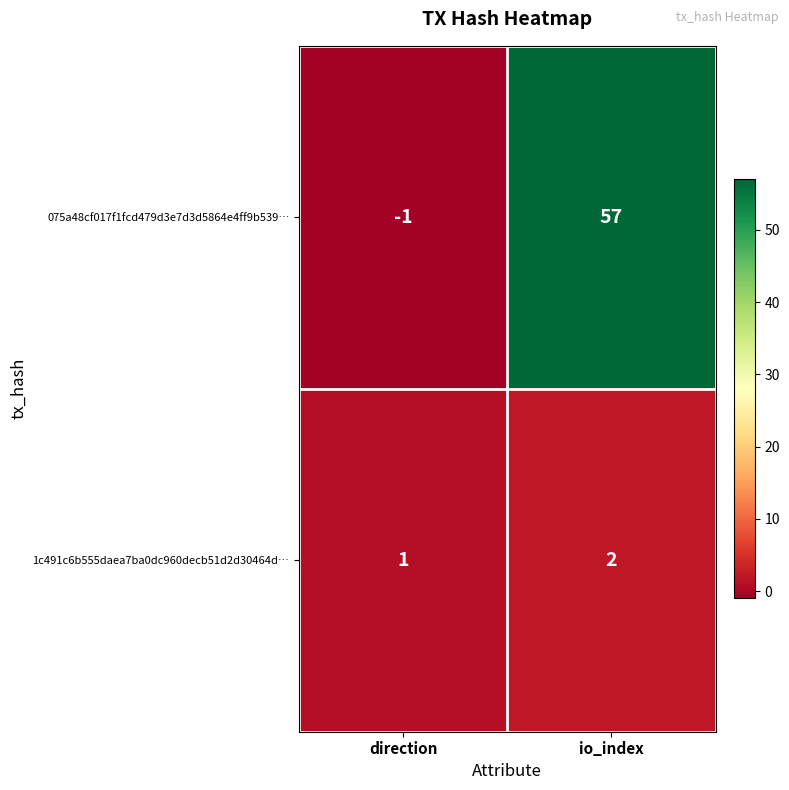

At how many categories does at least one series exceed 48?

1